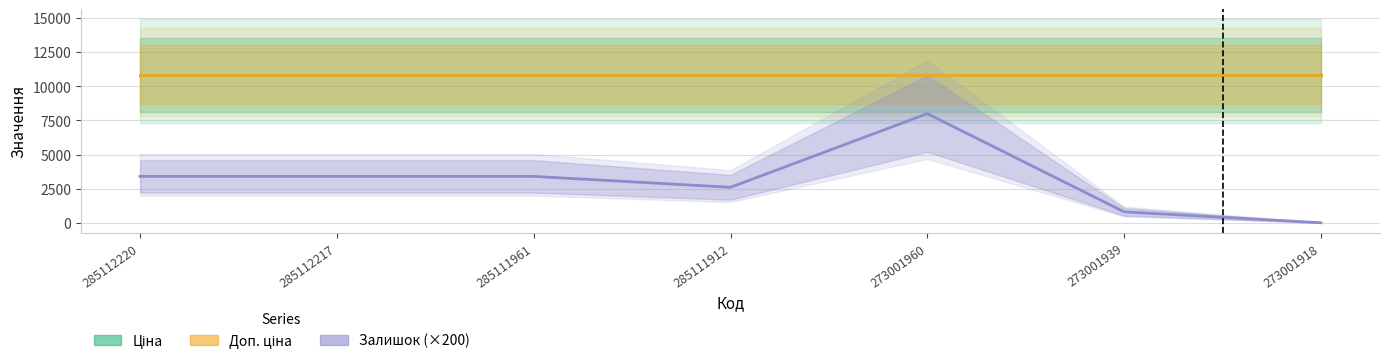

Count the Залишок (×200) values in the range 800 to 3400.

5